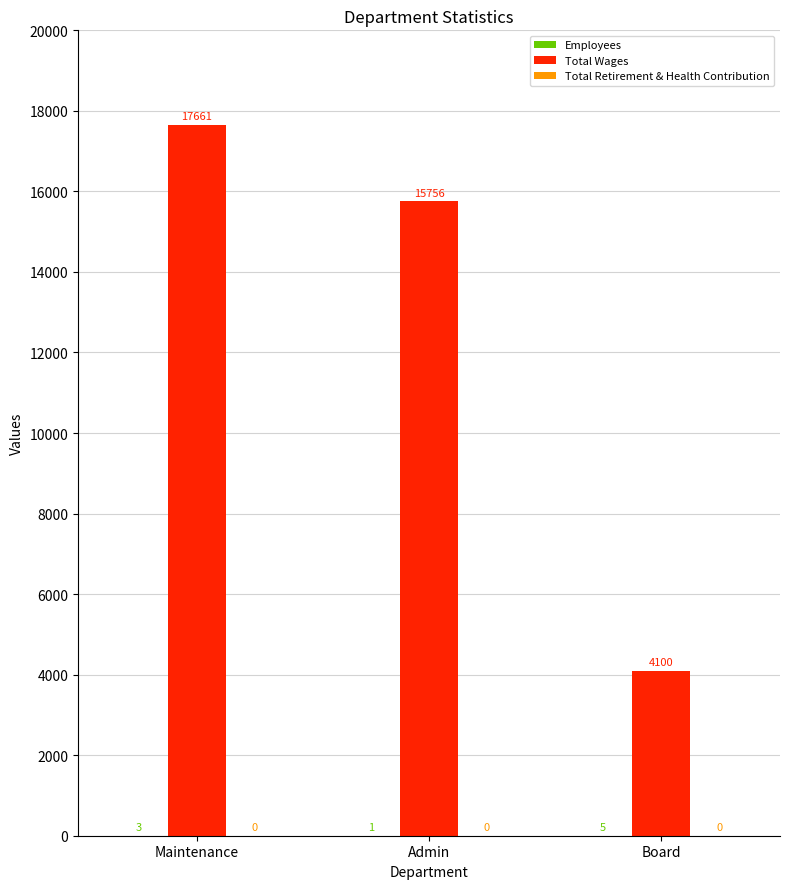

What value does the Total Wages series have at Maintenance?

17661